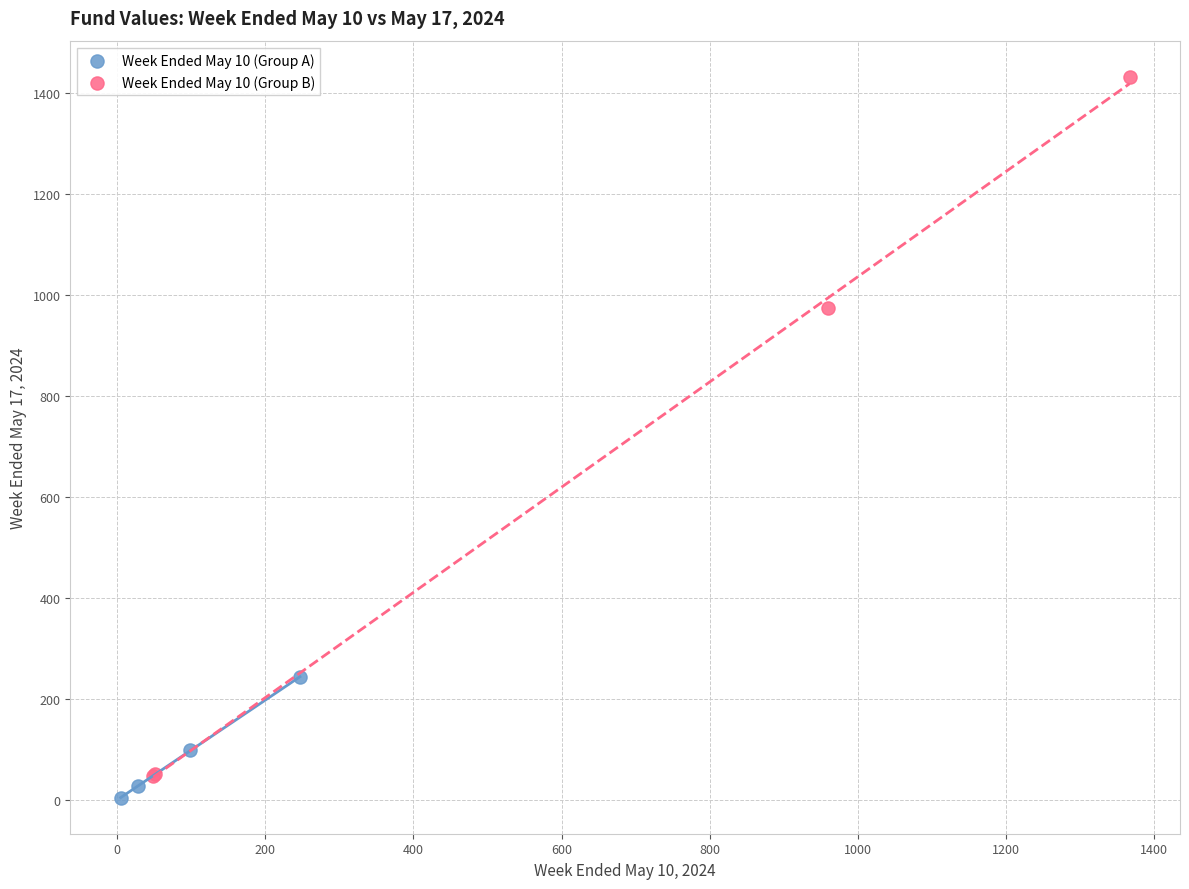

Which series has the largest Y range (max minus min)?

Week Ended May 10 (Group B)